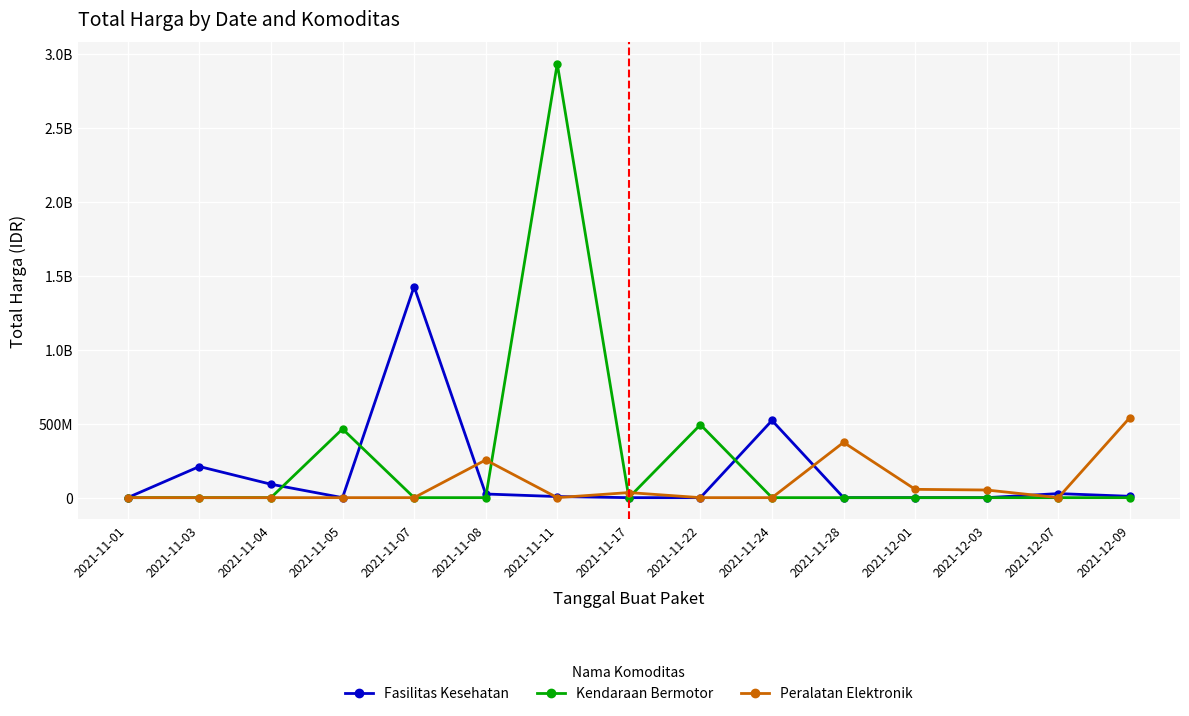

Is this an area chart (filled region under the line)?

No